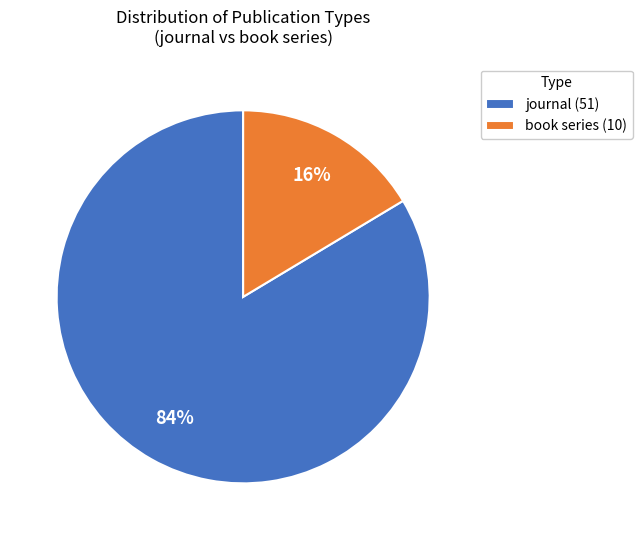

How many segments does this pie chart have?

2